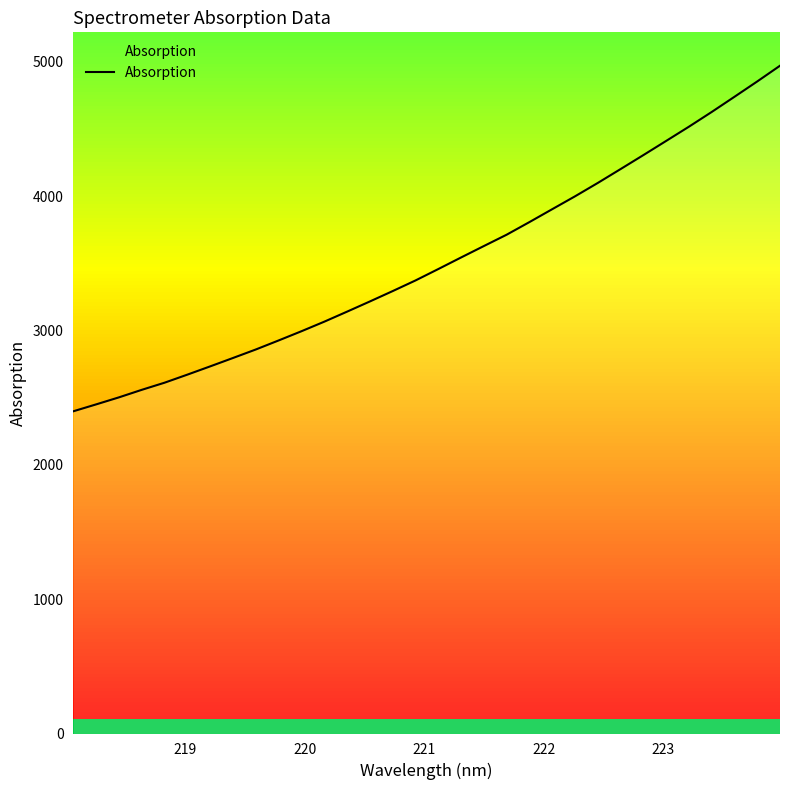

What is the highest value of the Absorption series?

4971.9